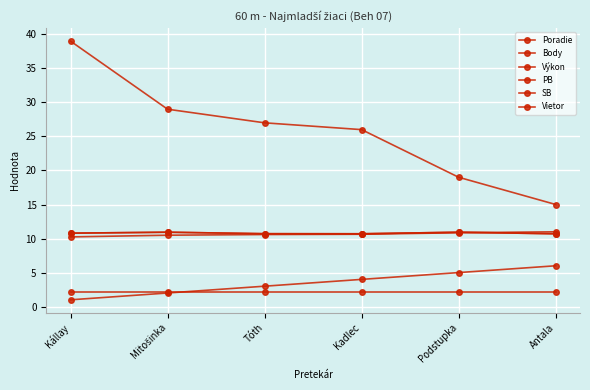

How many distinct data groups are displayed?

6